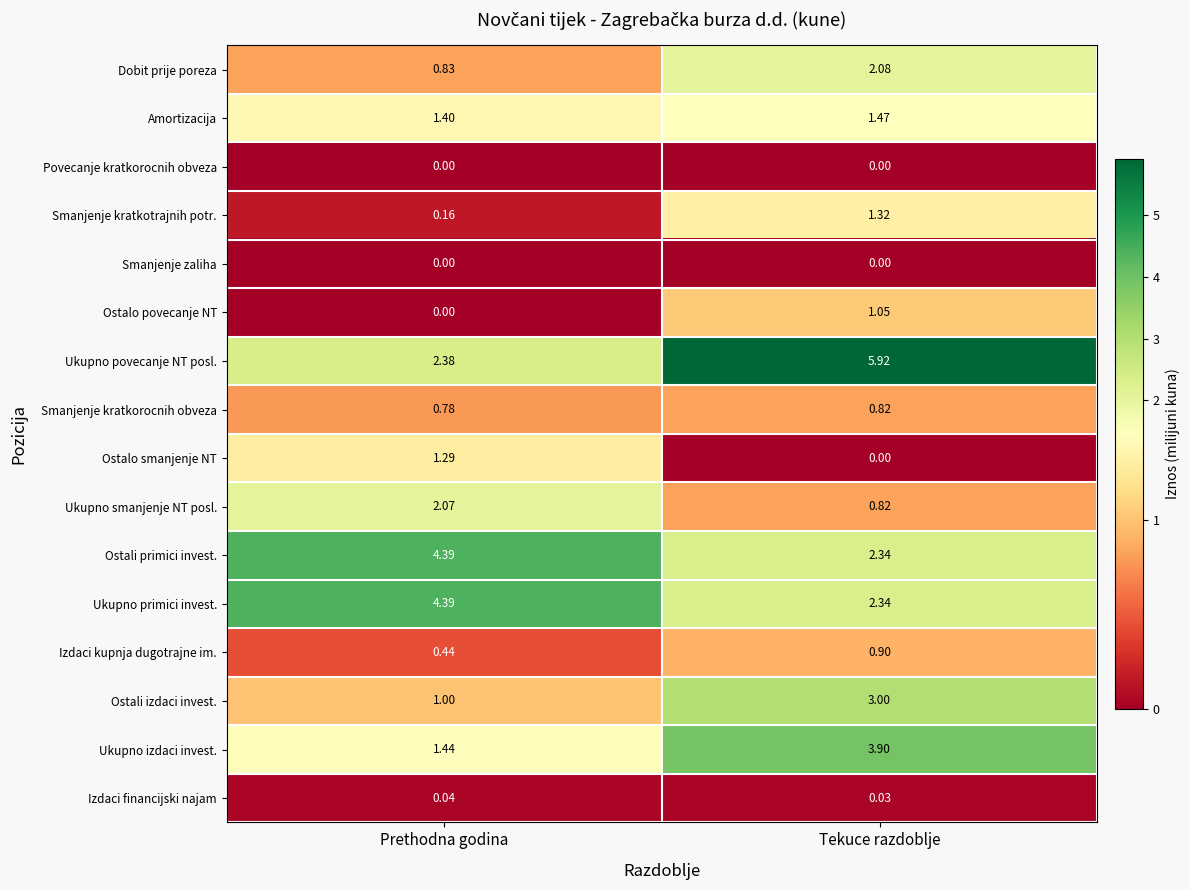

At how many categories does at least one series exceed 5?

1